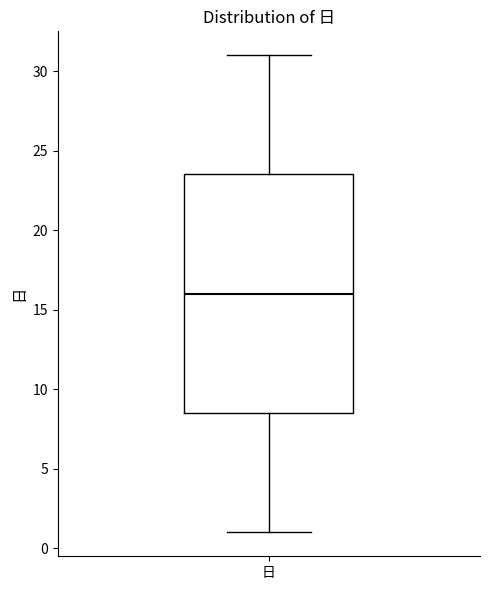

Read this box plot against the y-axis: the position of the median line, the range covered by the box, and the ends of both whiskers. The values are not printed on the chart, so give them approximately, as read against the axis.

median 16.0, box 8.5 to 23.5, whiskers 1.0 to 31.0